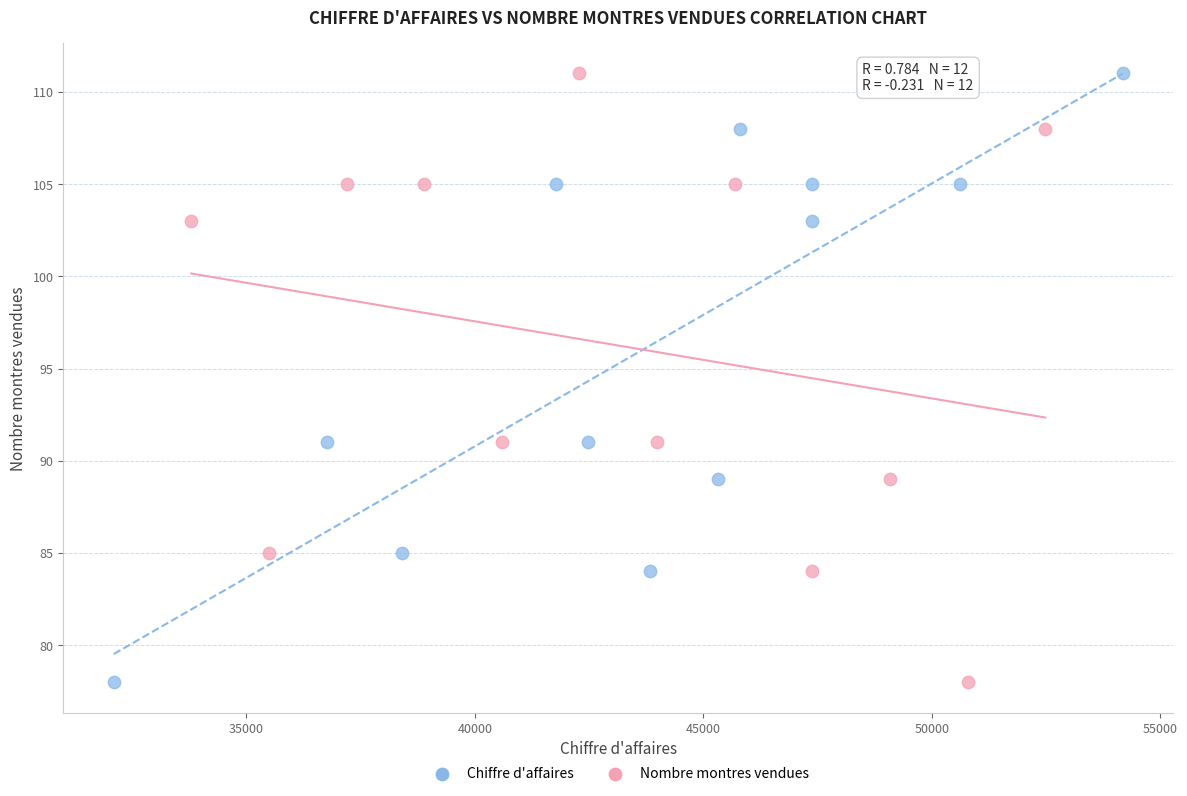

What are all the series names shown in the legend?

Chiffre d'affaires, Nombre montres vendues